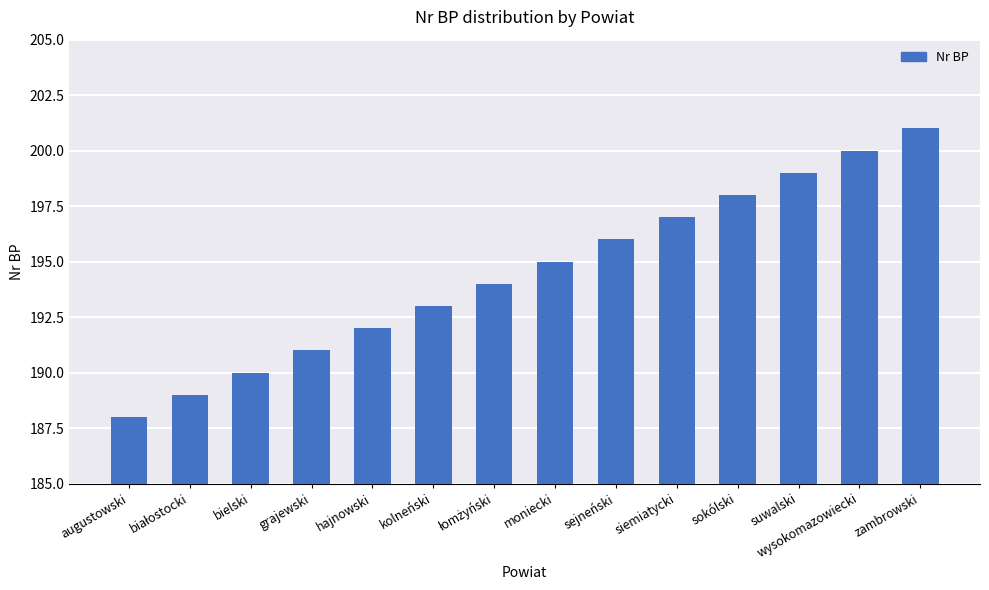

True or false: the data shows 190 at bielski.

True